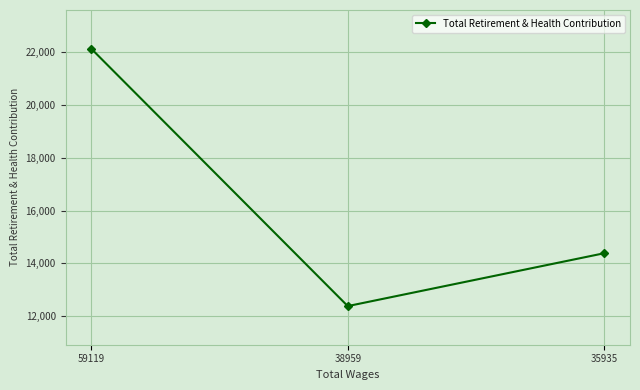

What is the approximate value at 38959, to the nearest 10?

12380